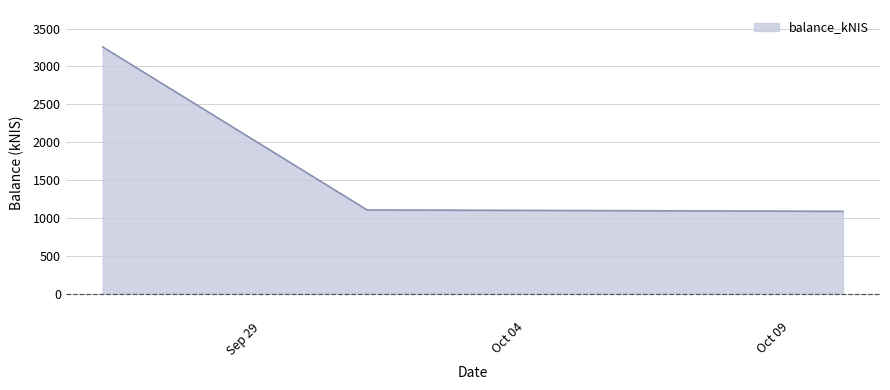

Does the chart display data point markers on the line(s)?

No